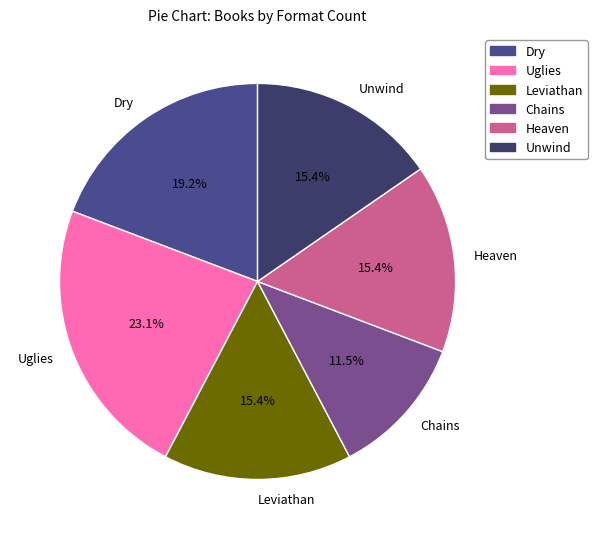

Is it true that Unwind is 26% of the pie?

False